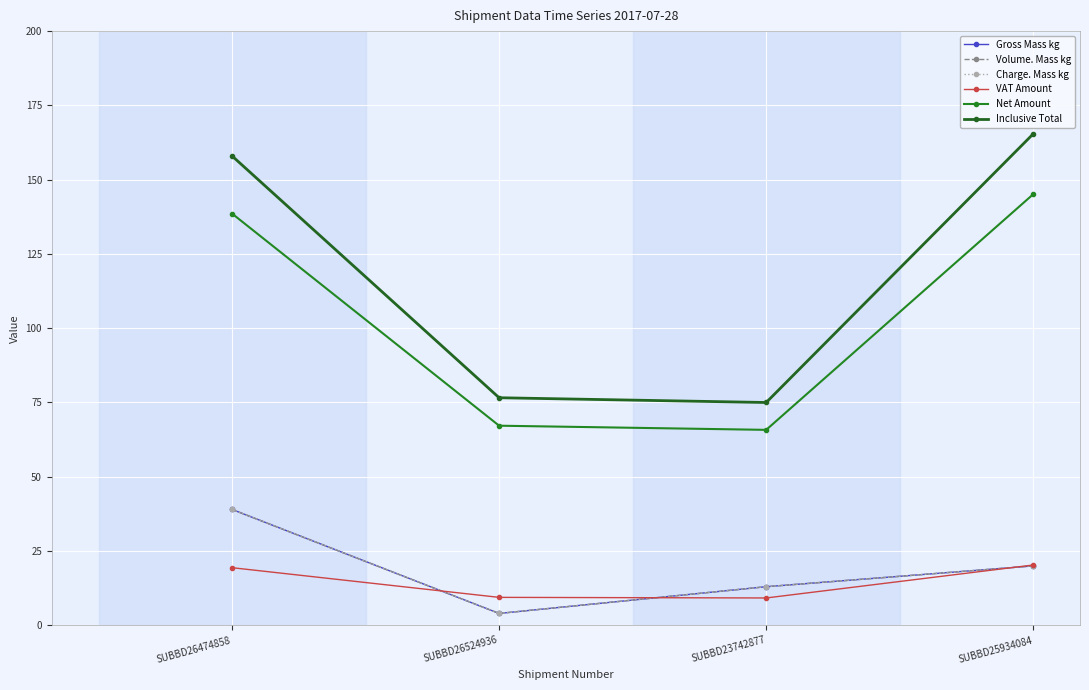

How many interior local valleys does the Gross Mass kg series have?

1